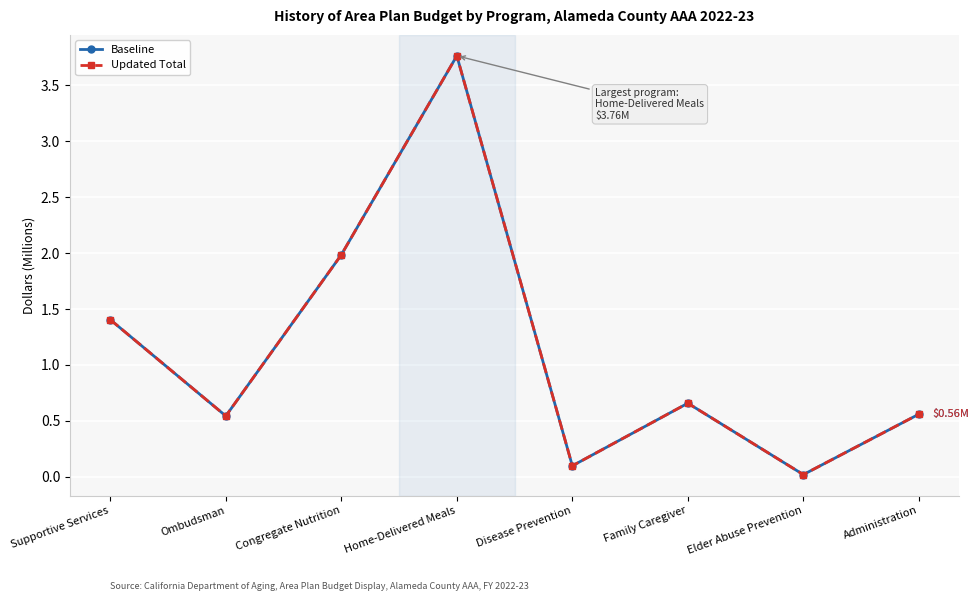

At which category is the sum across all series the highest?

Home-Delivered Meals